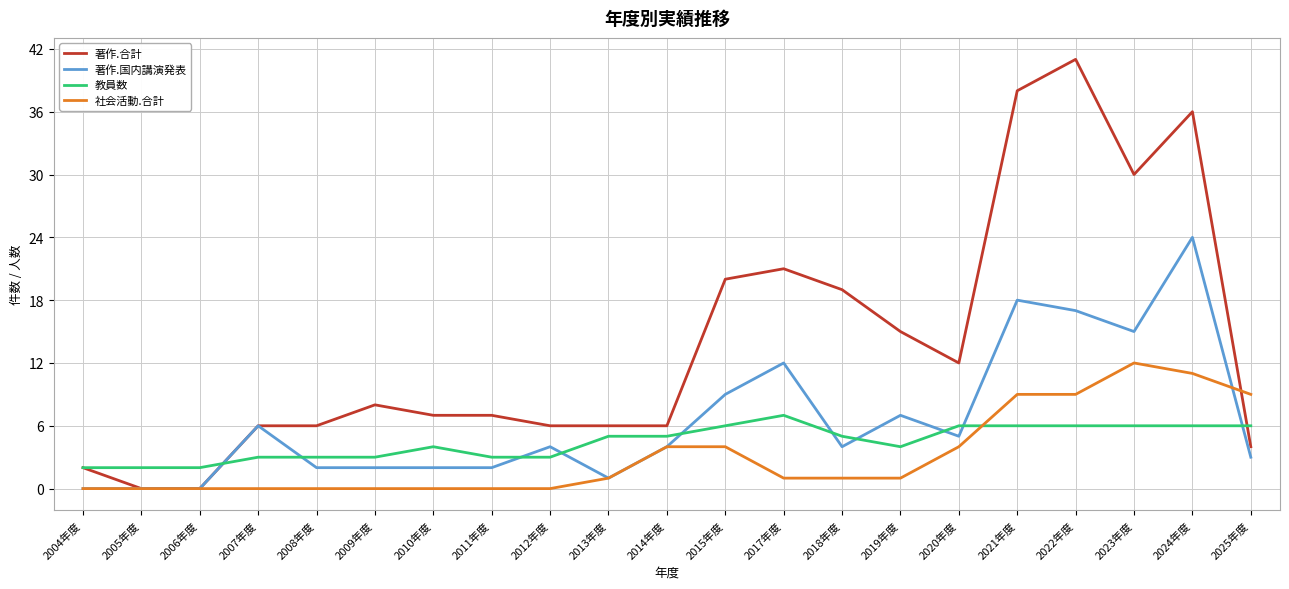

What is the difference between the maximum and second lowest values in the 社会活動.合計 series?

12